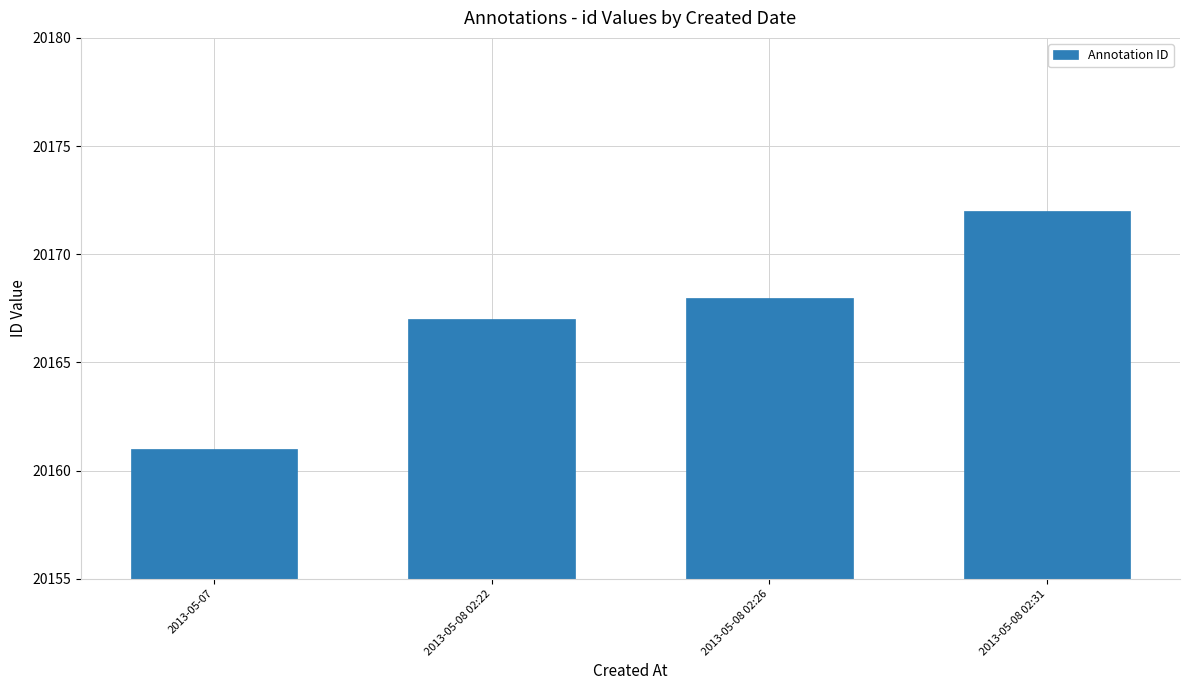

What position from the left is 2013-05-08 02:31?

4